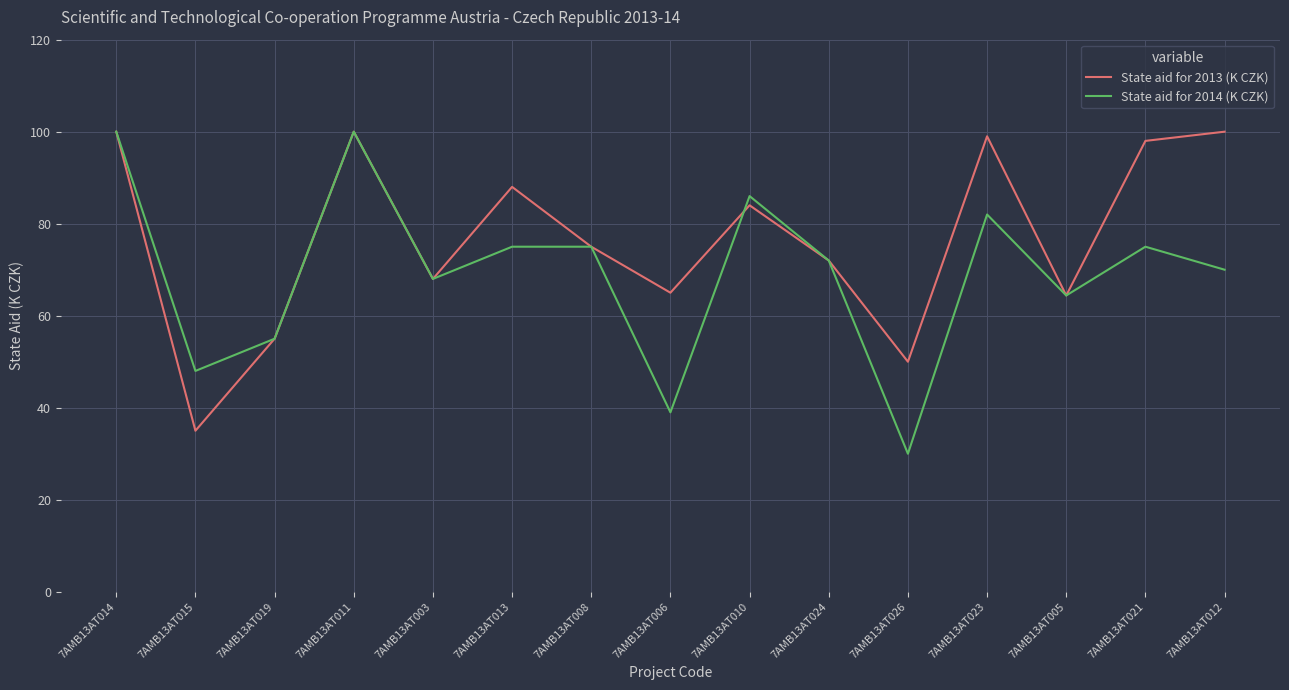

Which series changed the most between 7AMB13AT015 and 7AMB13AT010?

State aid for 2013 (K CZK)